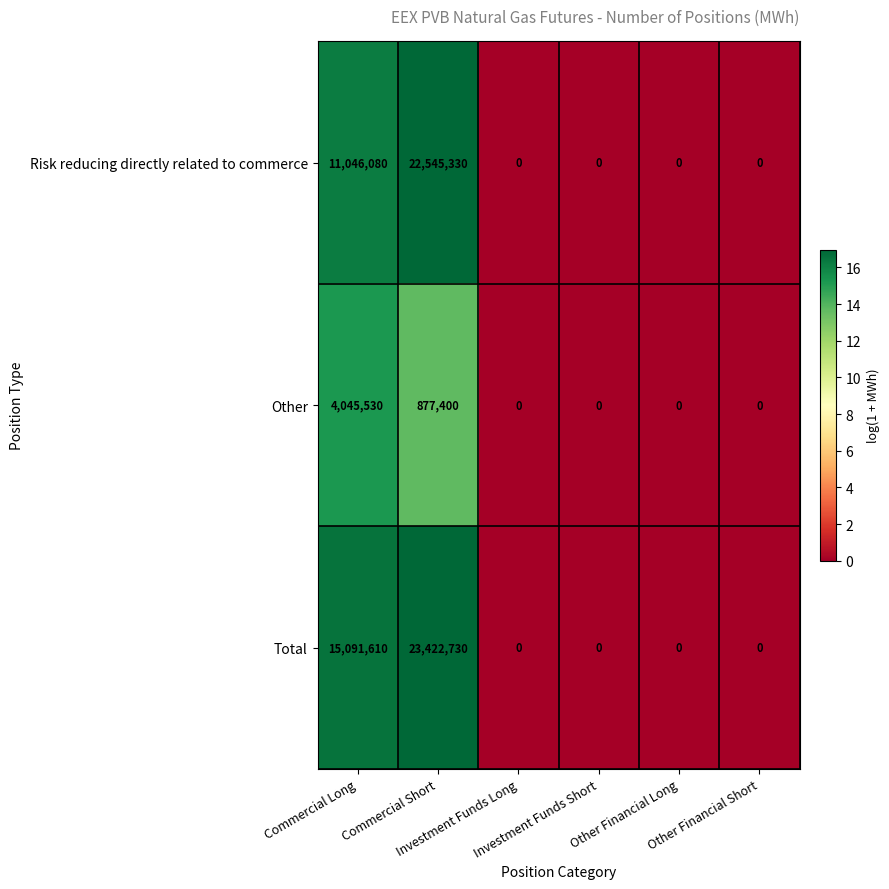

Count the number of data series in this chart.

3